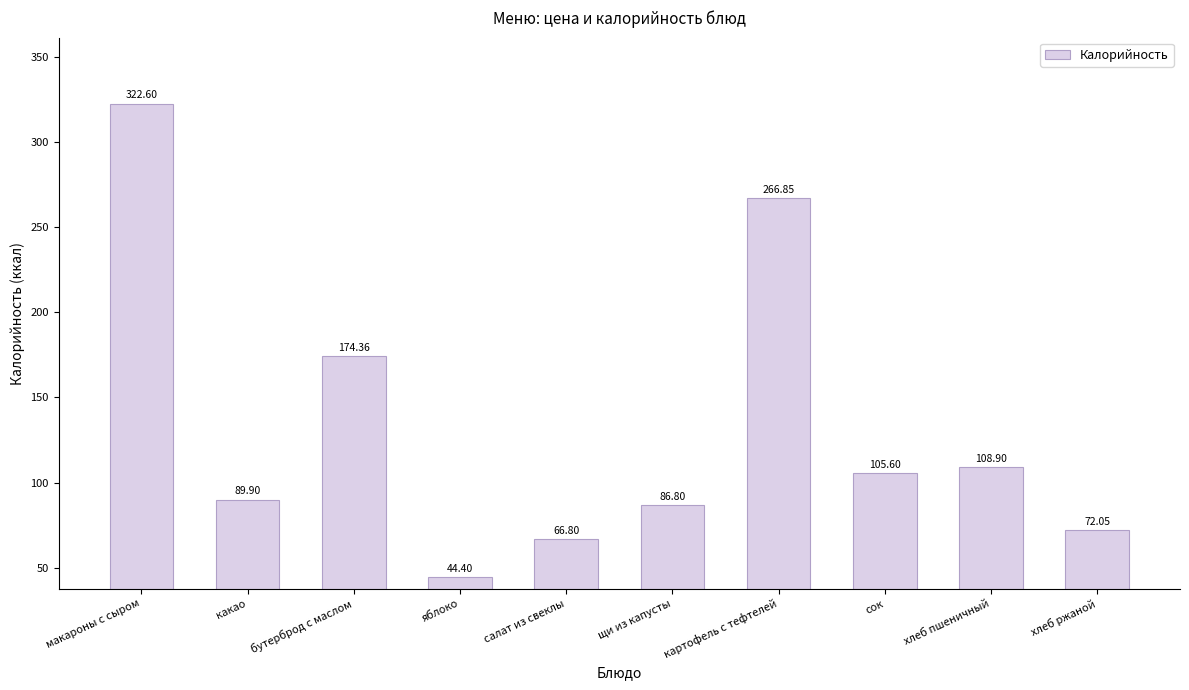

What is the sum of all values?

1338.3